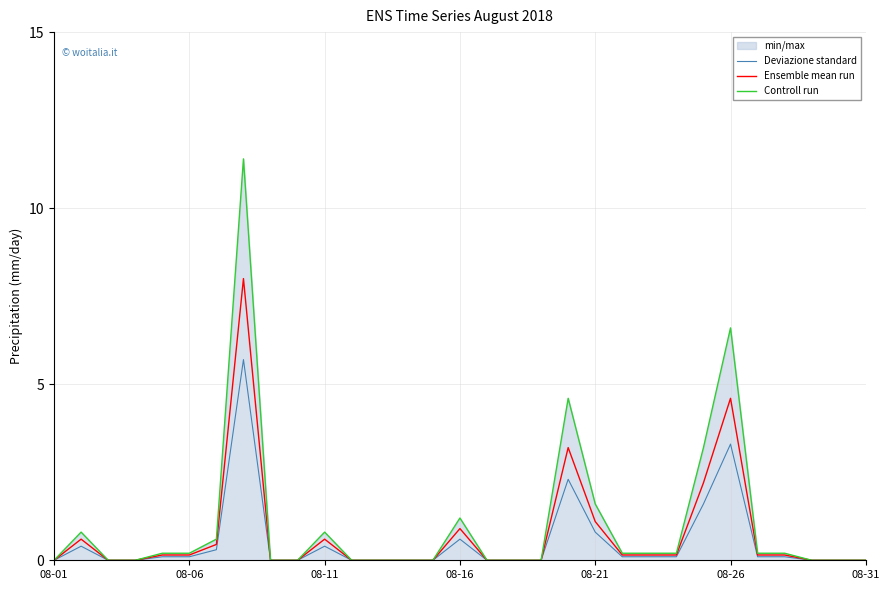

How many interior local peaks does the Controll run series have?

6